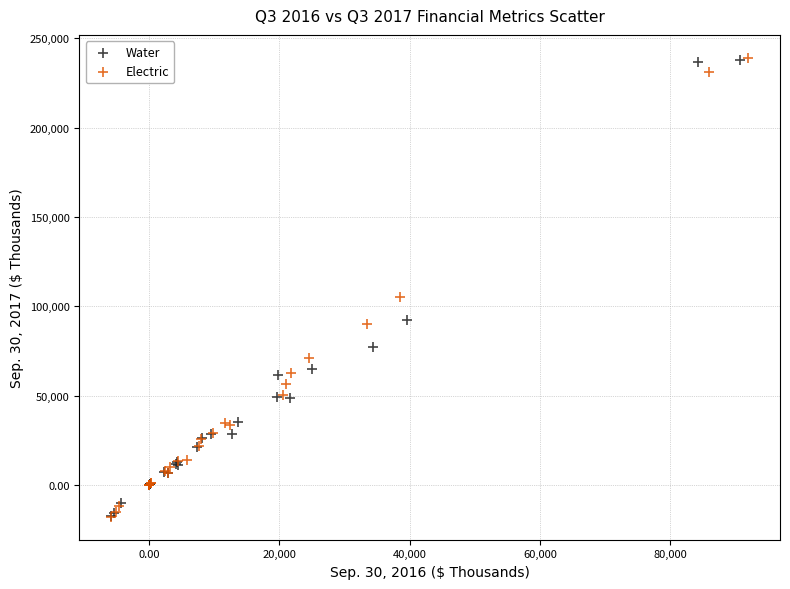

What are all the series names shown in the legend?

Water, Electric